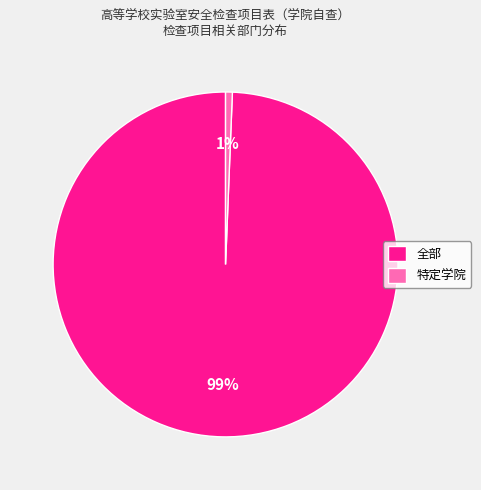

Is it true that 全部 is 90% of the pie?

False